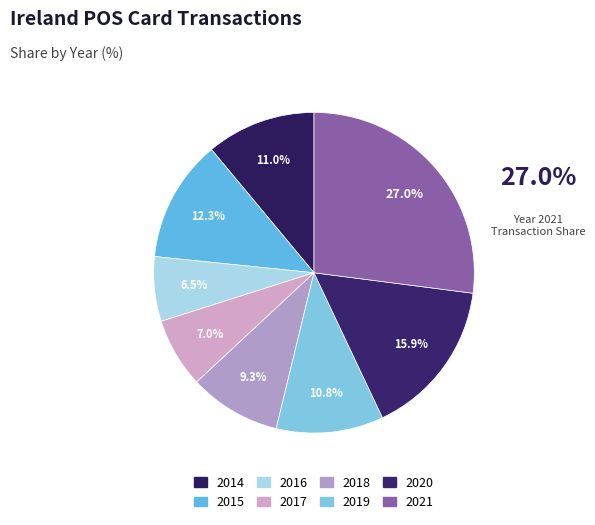

What is the smallest slice in the pie chart?

2016